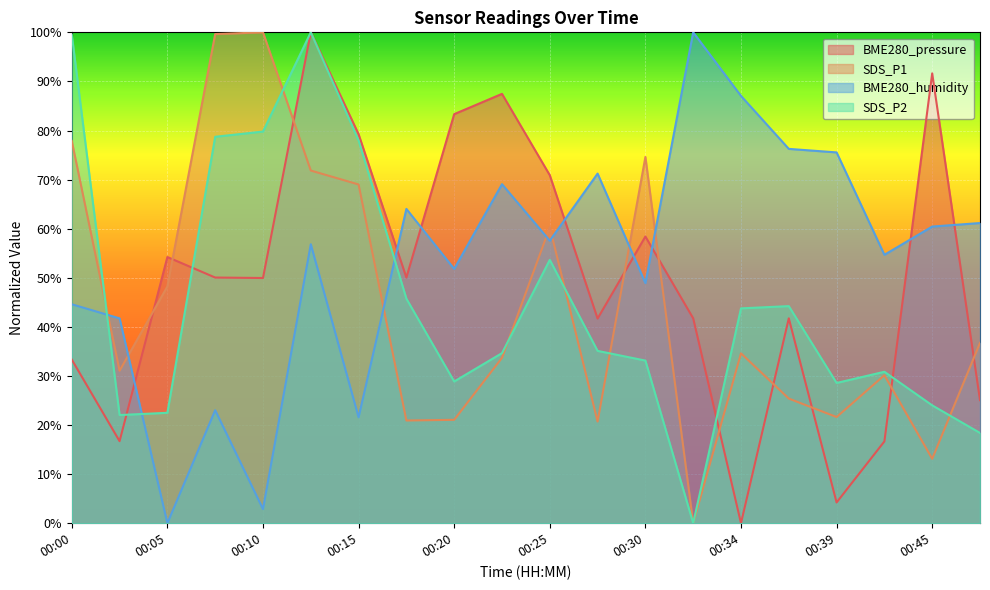

Between 00:05 and 00:00, which is larger?

00:05